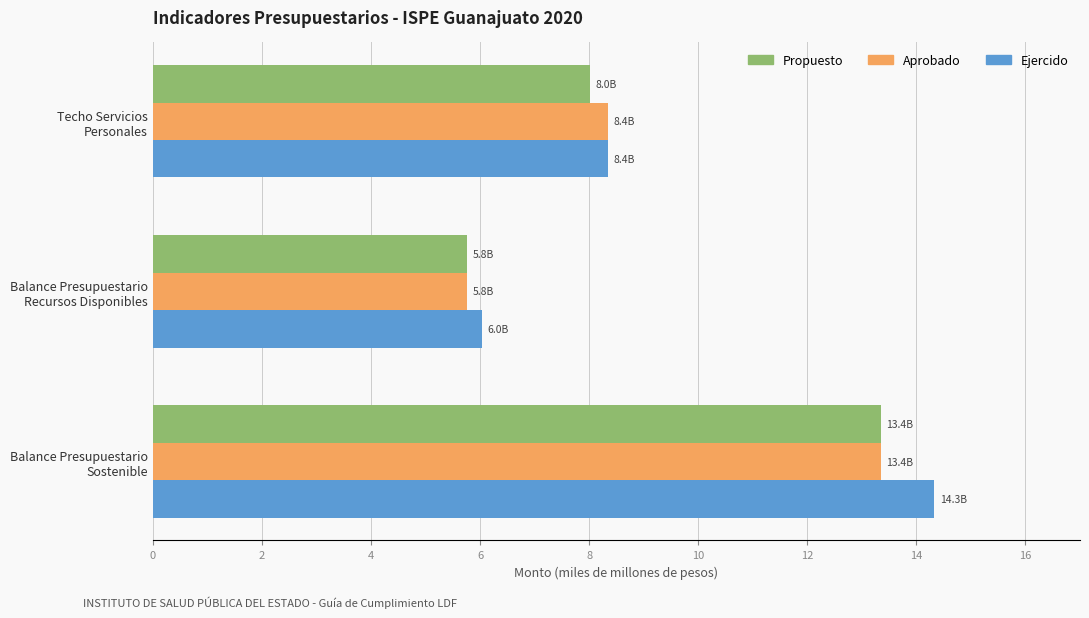

What is the maximum value shown in the chart?

14.3